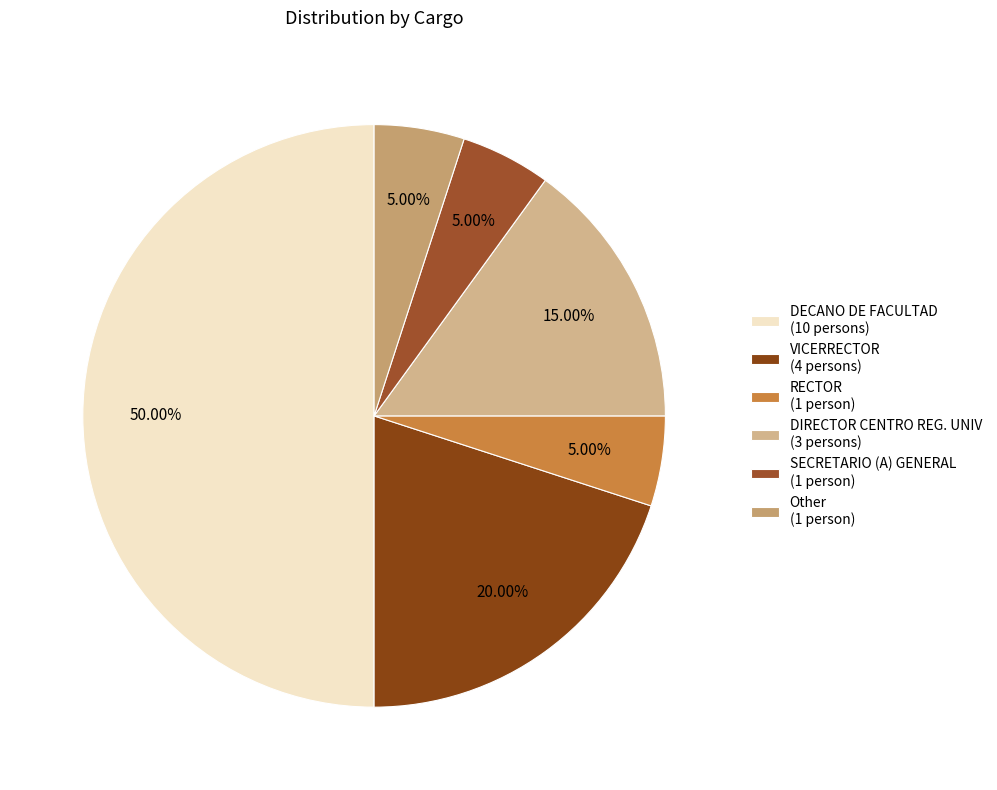

Count the number of slices in the pie.

6